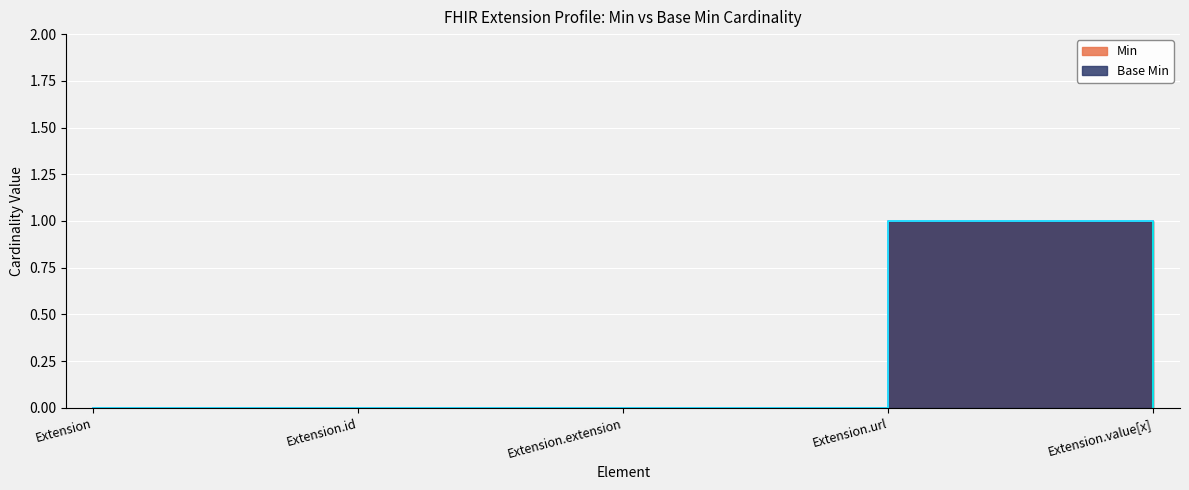

Count the number of categories in the chart.

5